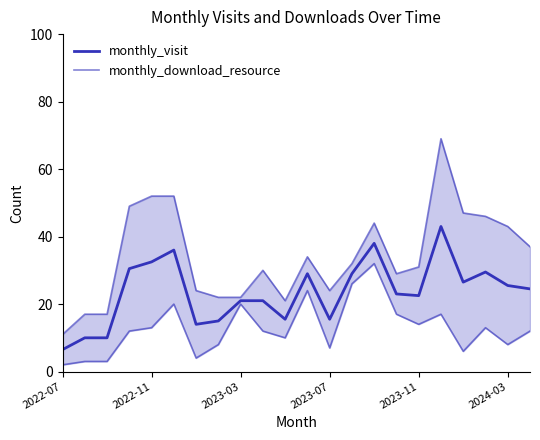

What is the sum of the monthly_download_resource values at 8 and 19?

68.0